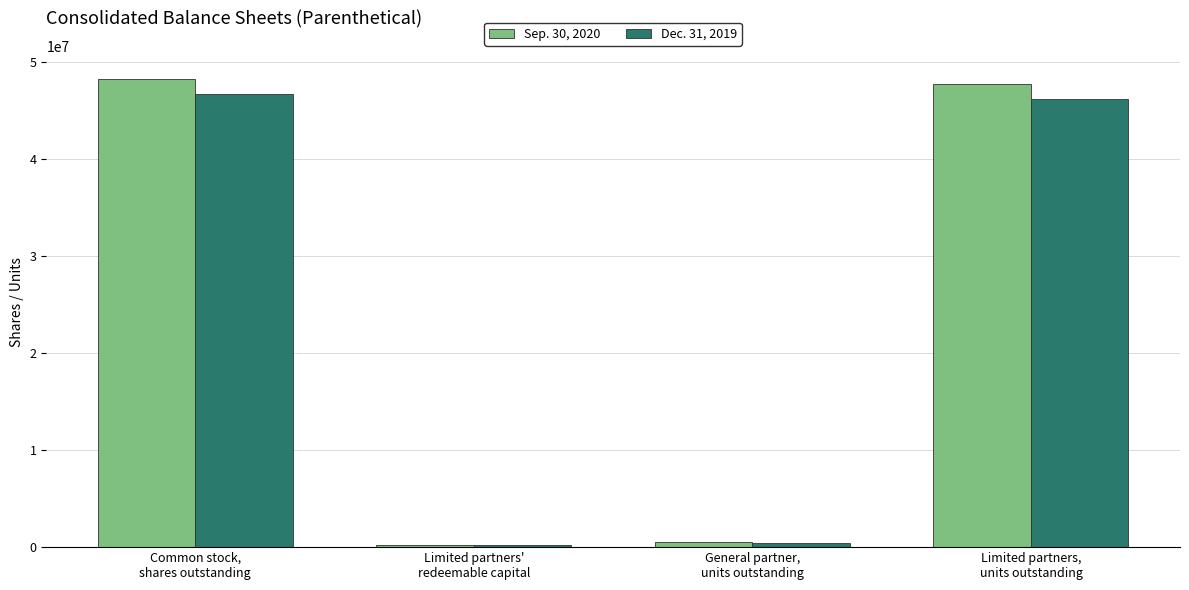

How many data points in Dec. 31, 2019 are less than 46206708?

2